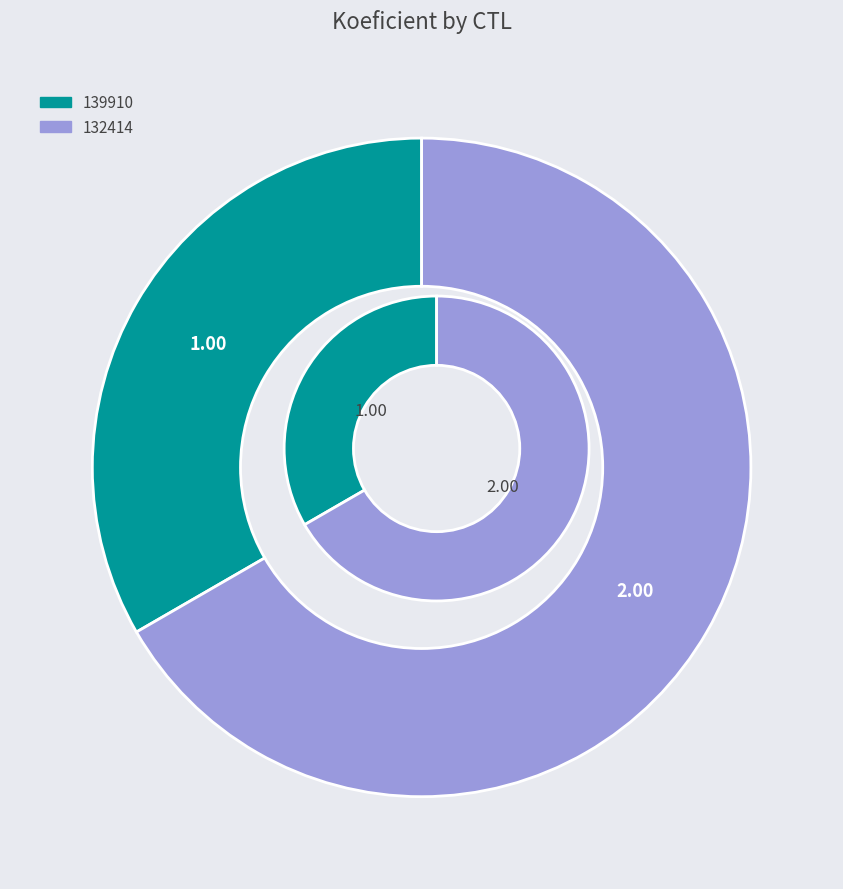

Count the number of slices in the pie.

2